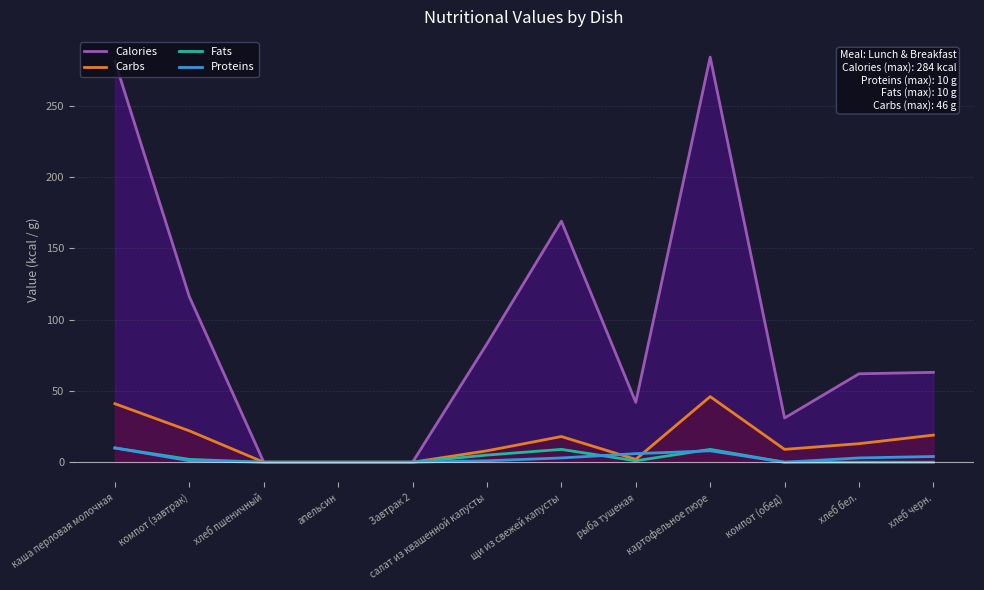

What is the difference between the maximum and minimum values in the Proteins series?

10